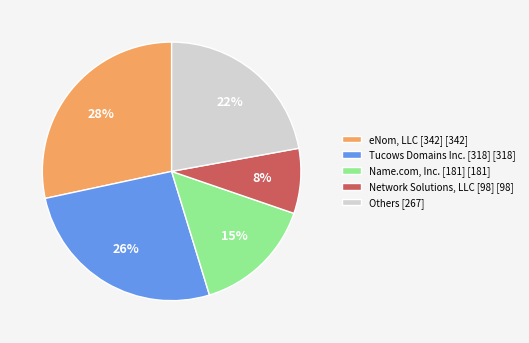

Rank the categories by value from highest to lowest.

eNom, LLC [342] [342], Tucows Domains Inc. [318] [318], Others [267], Name.com, Inc. [181] [181], Network Solutions, LLC [98] [98]